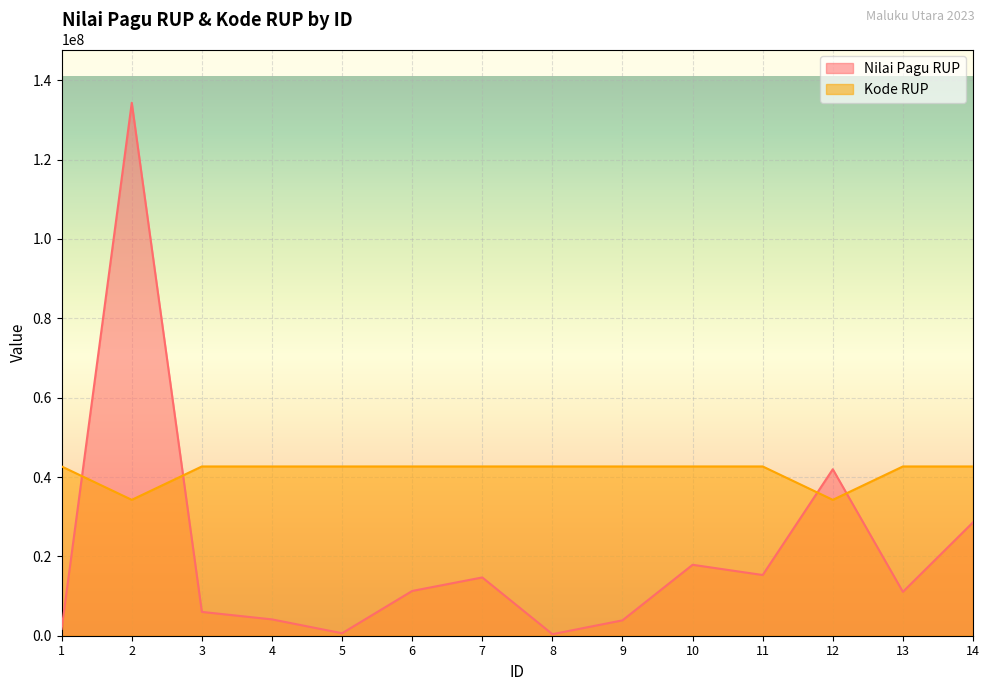

Reading left to right, transcribe all the data shown in this chart.

Nilai Pagu RUP: 1712523	134310000	5999716	4117000	624000	11280000	14688000	389850	3874350	17878000	15300000	41954000	11055536	28570950
Kode RUP: 42657152	34246052	42658191	42656755	42657367	42659711	42660113	42661292	42657583	42659403	42661543	34244423	42659083	42658599